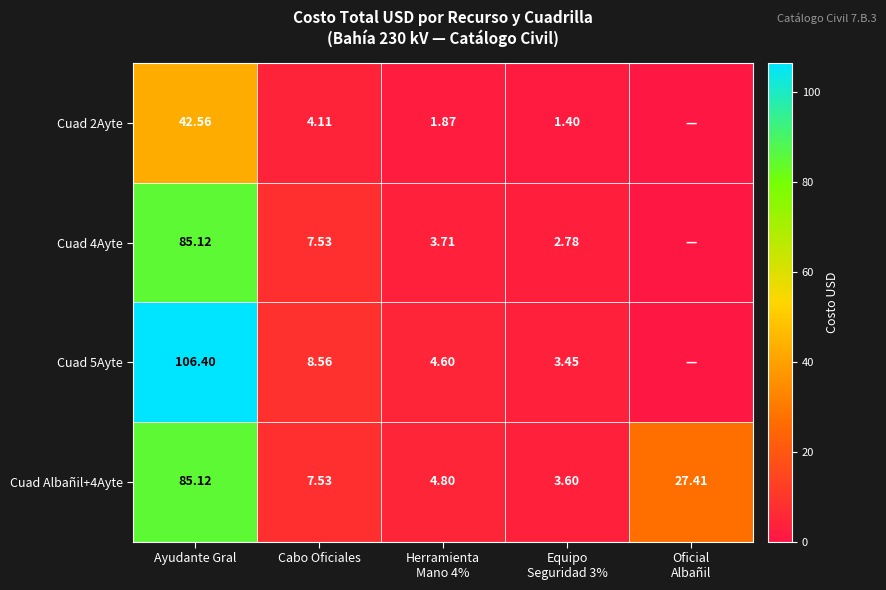

How many data points in Cuad Albañil+4Ayte are above 7?

3